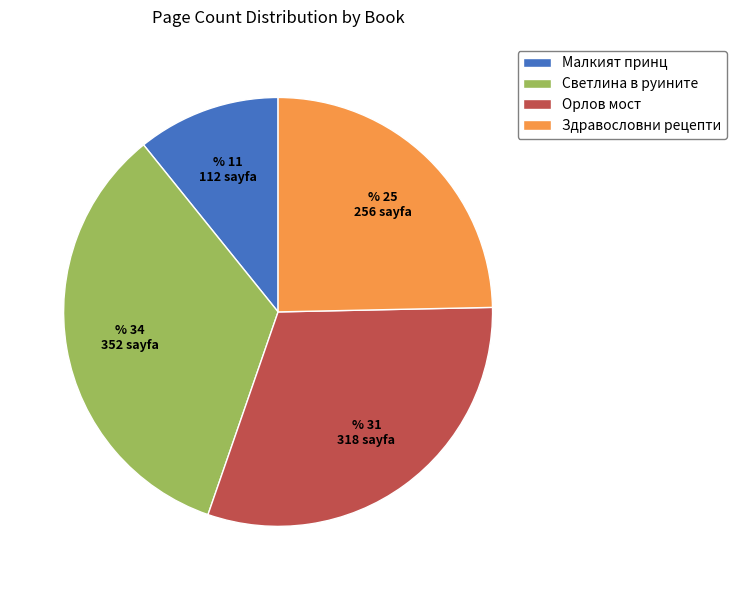

Do Орлов мост and Здравословни рецепти together represent more than half of the pie?

Yes